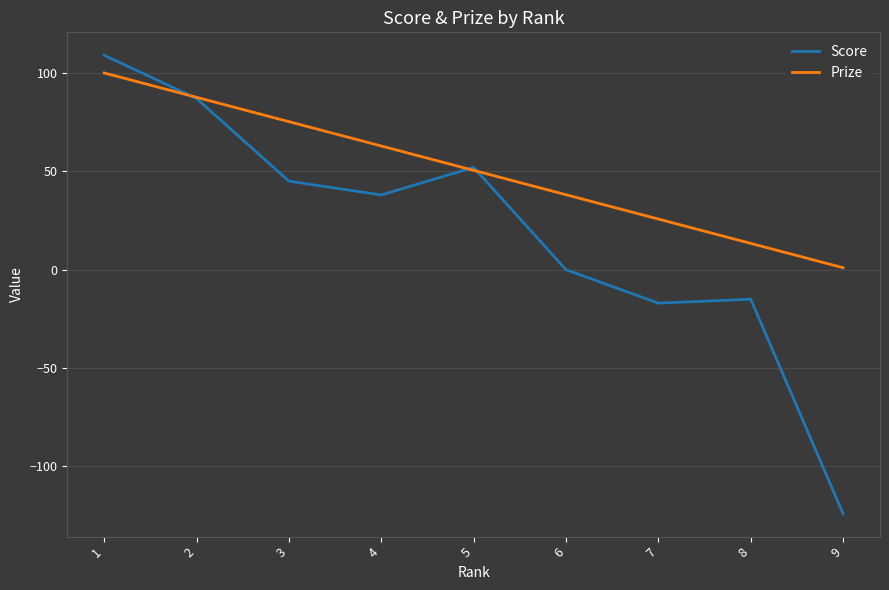

At which label does Prize first exceed 50?

1